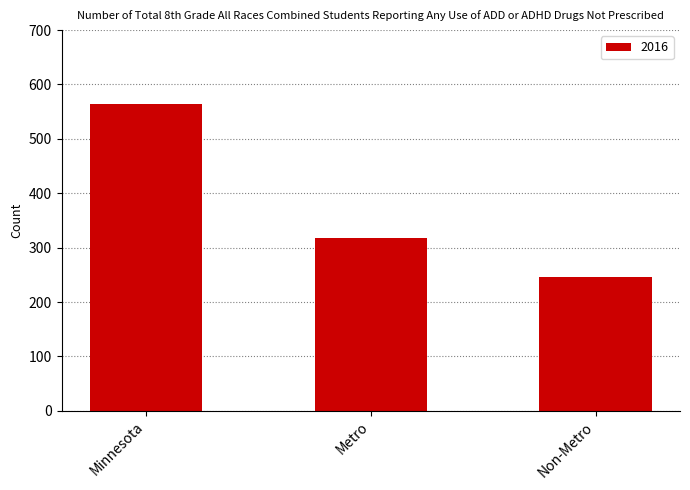

The value at Metro is 108. True or false?

False